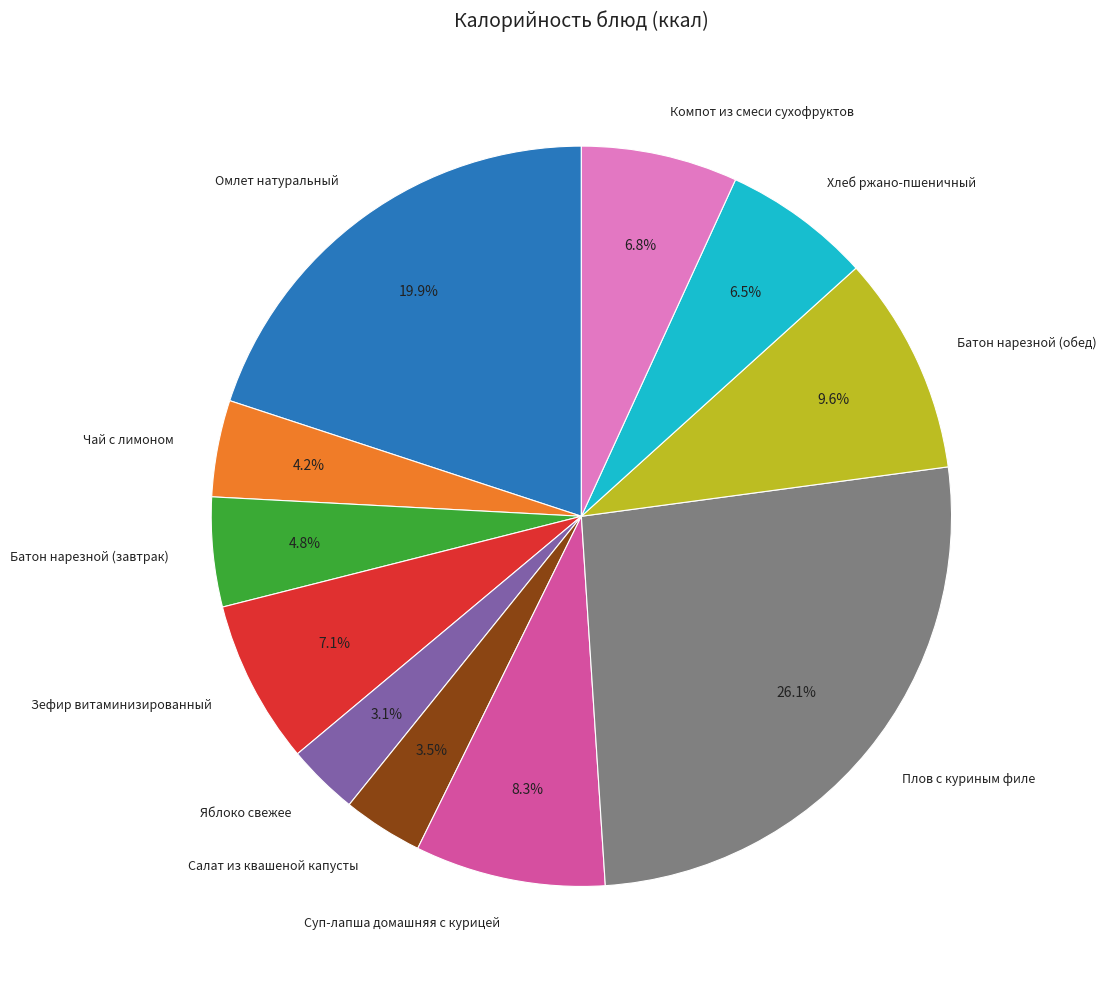

Combined, do Хлеб ржано-пшеничный and Батон нарезной (завтрак) account for over 50%?

No